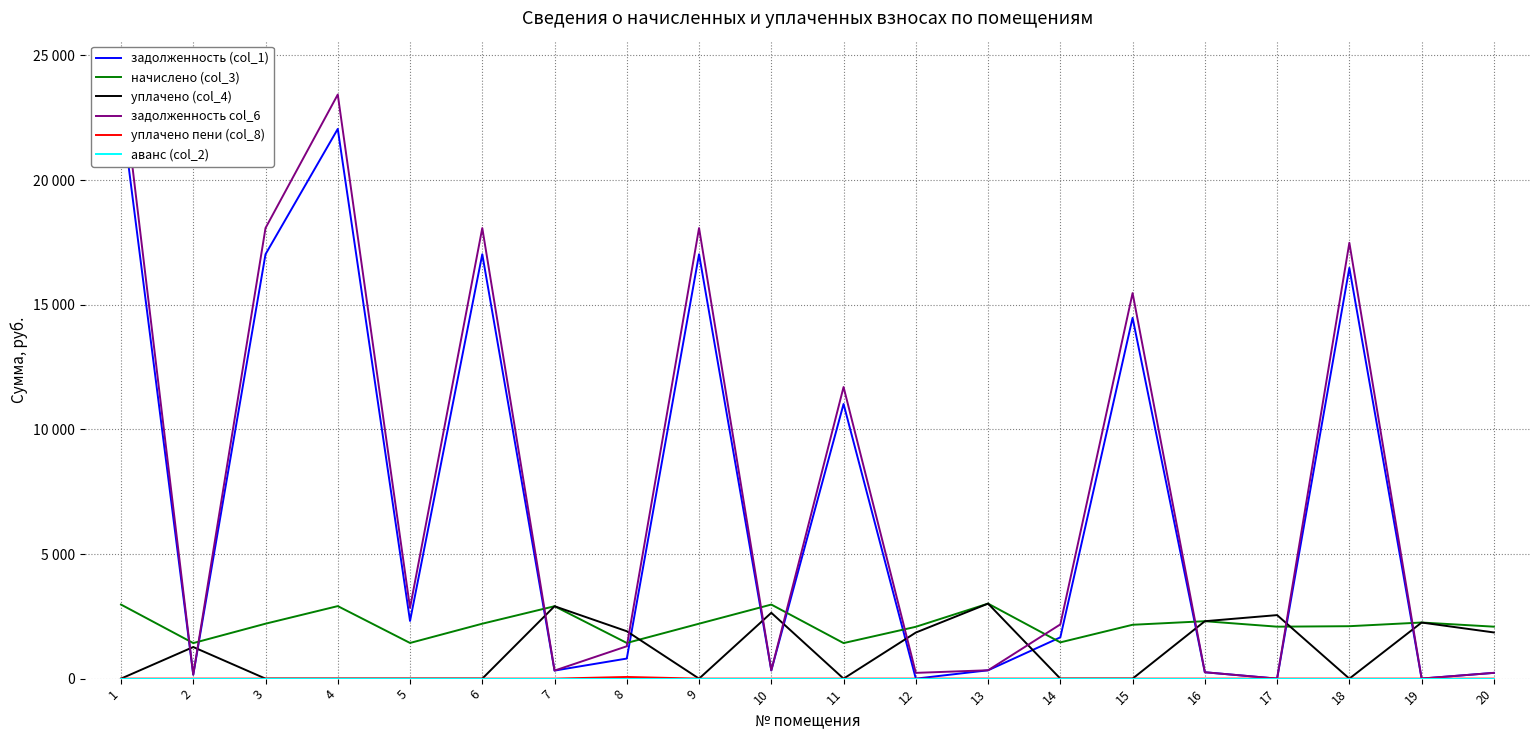

Reading right to left, what are all the values shown in this chart?

задолженность (col_1): 231.6	2.6	16480.0	0.5	256.0	14476.1	1656.1	334.4	0.0	11019.0	330.2	17026.2	805.7	322.8	17026.2	2313.9	22053.7	17026.2	158.5	22959.5
начислено (col_3): 2084.5	2251.4	2103.6	2084.5	2303.9	2160.8	1454.8	3009.9	2079.7	1426.2	2971.7	2203.7	1431.0	2904.9	2203.7	1431.0	2909.7	2203.7	1426.2	2971.7
уплачено (col_4): 1852.9	2250.0	0.0	2548.7	2303.9	0.0	0.0	3009.9	1848.6	0.0	2641.5	0.0	1901.2	2904.9	0.0	0.0	0.0	0.0	1267.8	0.0
задолженность col_6: 231.6	3.1	17486.8	0.5	256.0	15468.3	2175.3	335.6	231.1	11698.9	330.2	18076.5	1298.6	322.8	18076.5	2838.9	23433.3	18076.5	158.5	24375.9
уплачено пени (col_8): 0.0	0.0	0.0	1.4	0.0	0.0	0.0	1.3	0.0	0.0	0.0	0.0	67.1	0.0	0.0	0.0	0.0	0.0	0.0	0.0
аванс (col_2): 0.0	0.0	0.0	0.0	0.0	0.0	0.0	0.0	0.0	0.0	0.0	0.0	0.0	0.0	0.0	0.0	0.0	0.0	0.0	0.0